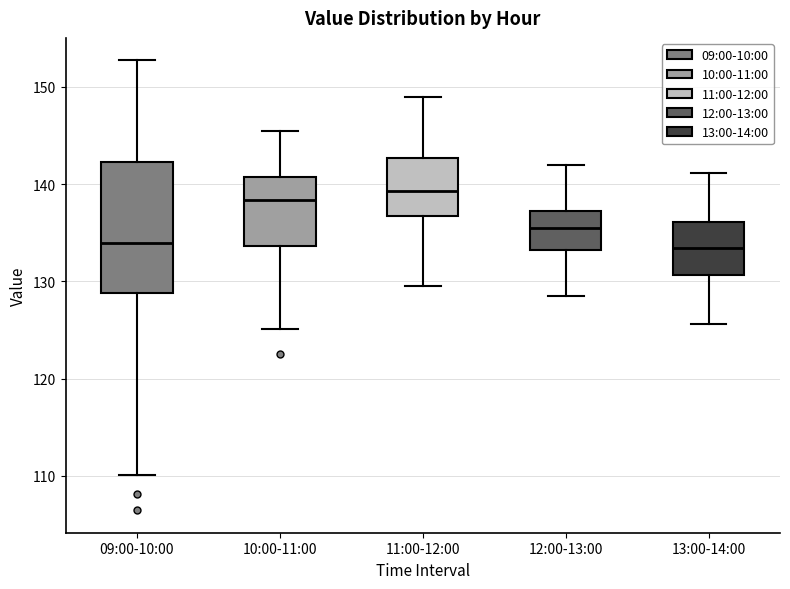

Which box is the tallest, from its lower edge to its upper edge?

09:00-10:00